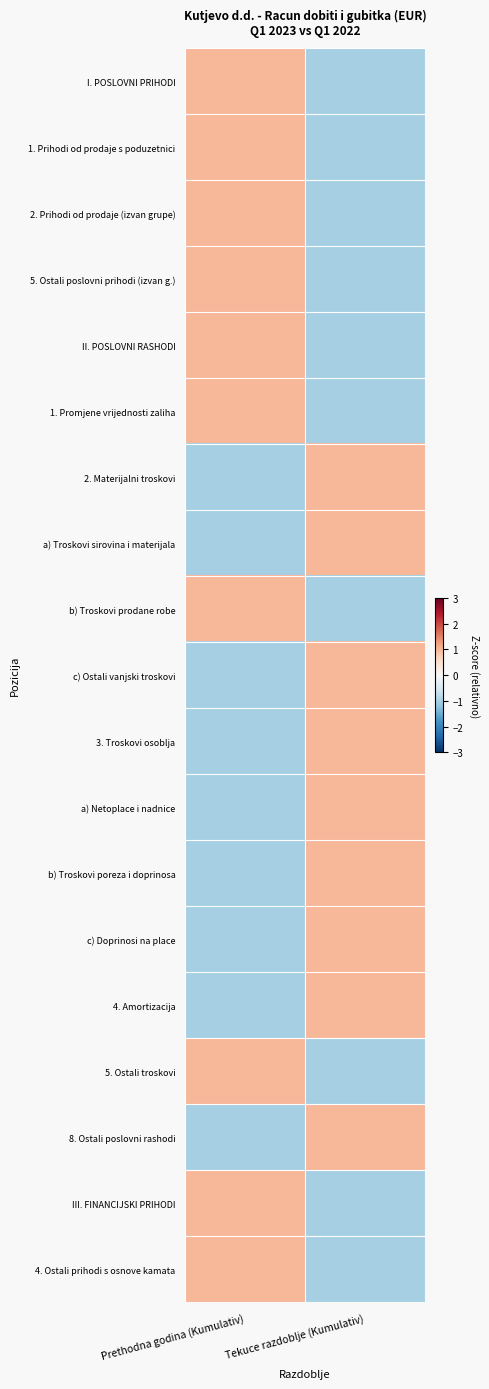

What is the spread (max minus min) of values at Tekuce razdoblje (Kumulativ)?

2